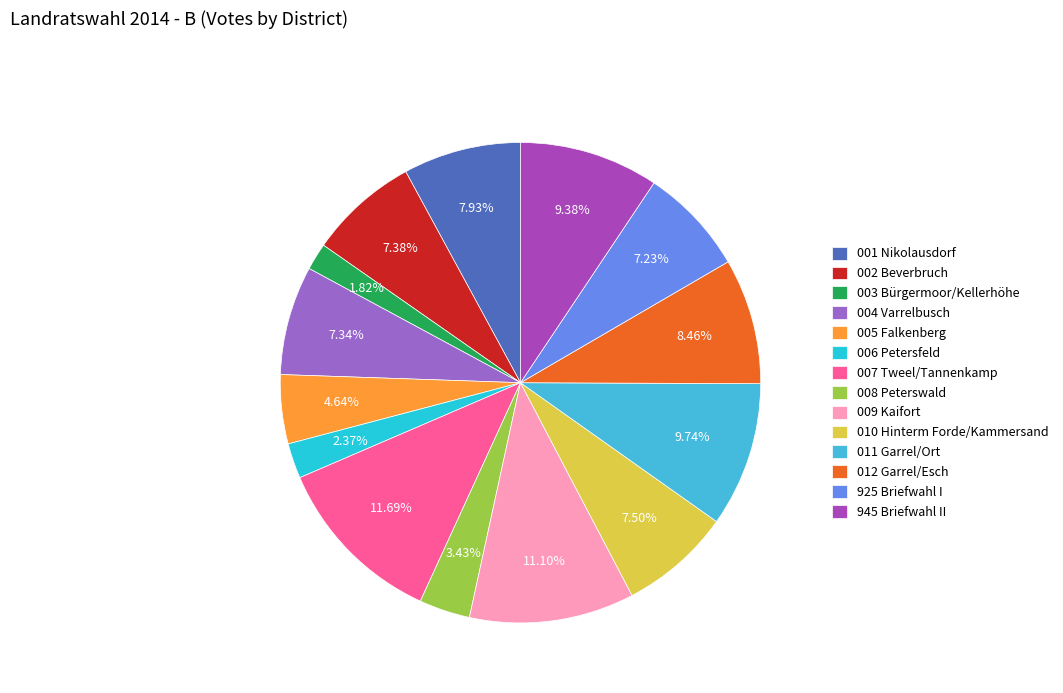

Do 002 Beverbruch and 005 Falkenberg together represent more than half of the pie?

No